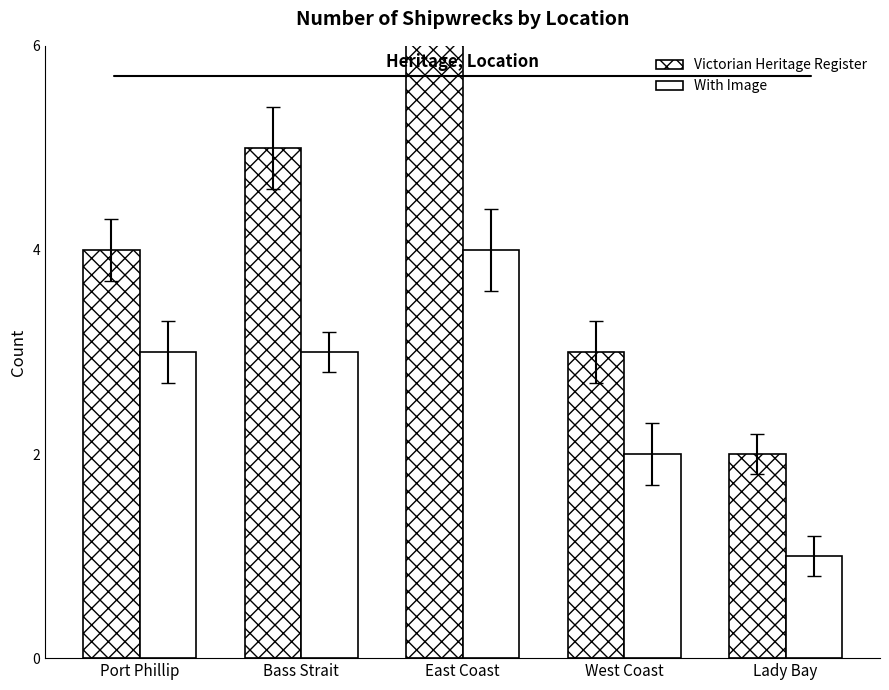

What position from the right is West Coast?

2